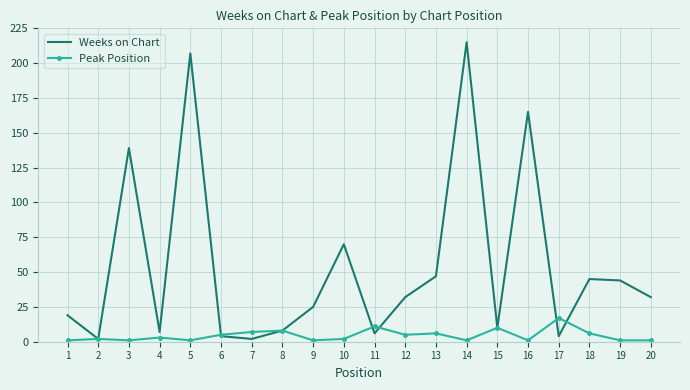

Reading left to right, transcribe all the data shown in this chart.

Weeks on Chart: 1=19	2=2	3=139	4=7	5=207	6=4	7=2	8=8	9=25	10=70	11=6	12=32	13=47	14=215	15=10	16=165	17=4	18=45	19=44	20=32
Peak Position: 1=1	2=2	3=1	4=3	5=1	6=5	7=7	8=8	9=1	10=2	11=11	12=5	13=6	14=1	15=10	16=1	17=17	18=6	19=1	20=1